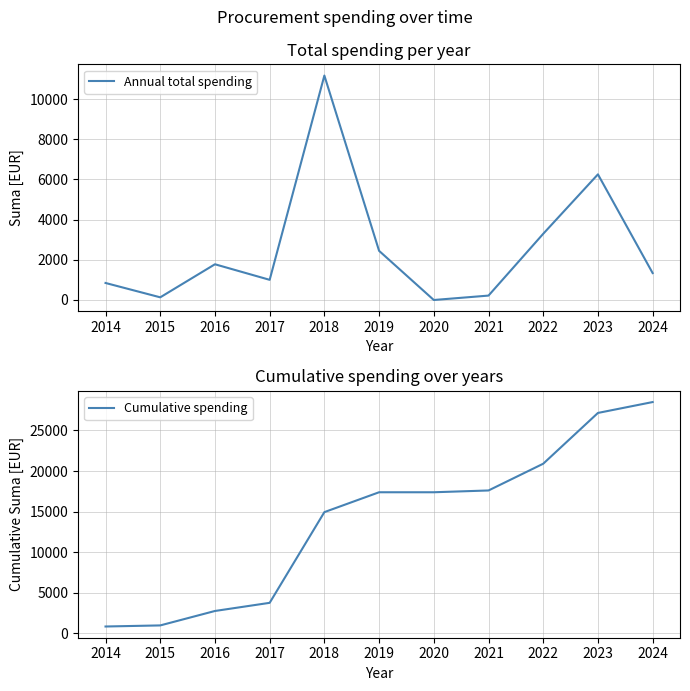

How many series are shown in this chart?

2